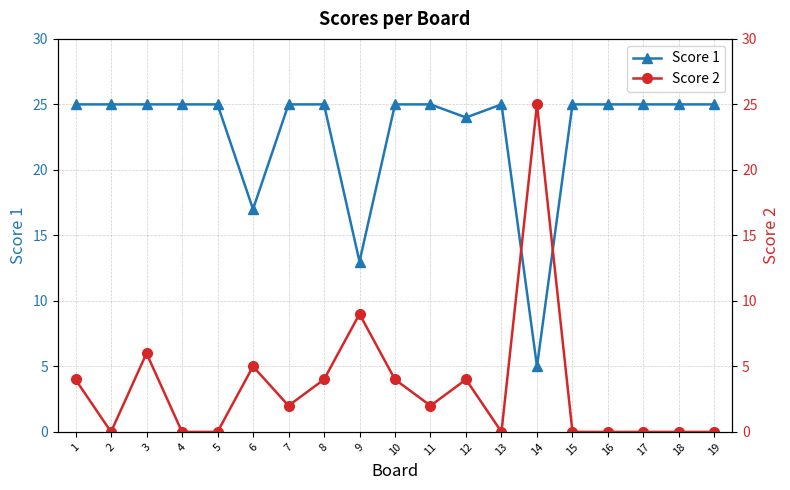

Which series has the widest spread of values?

Score 2